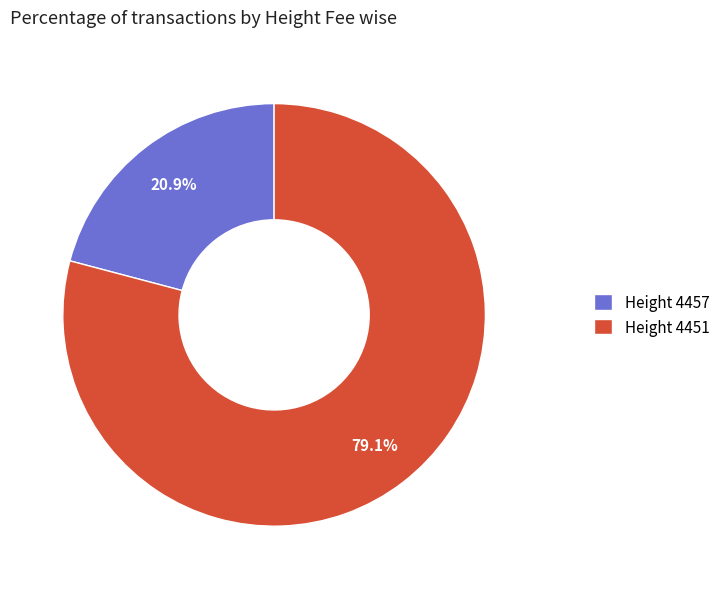

Between Height 4457 and Height 4451, which is larger?

Height 4451